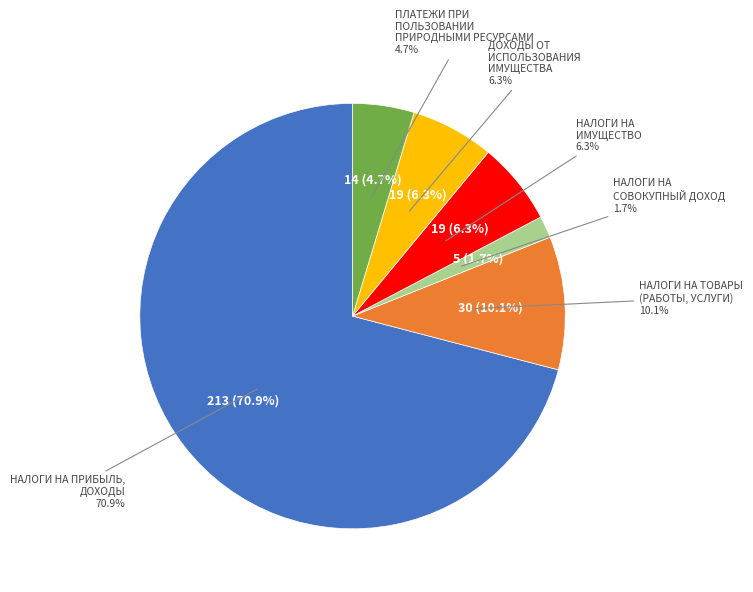

What percentage is the НАЛОГИ НА ИМУЩЕСТВО slice, to the nearest percent?

6%